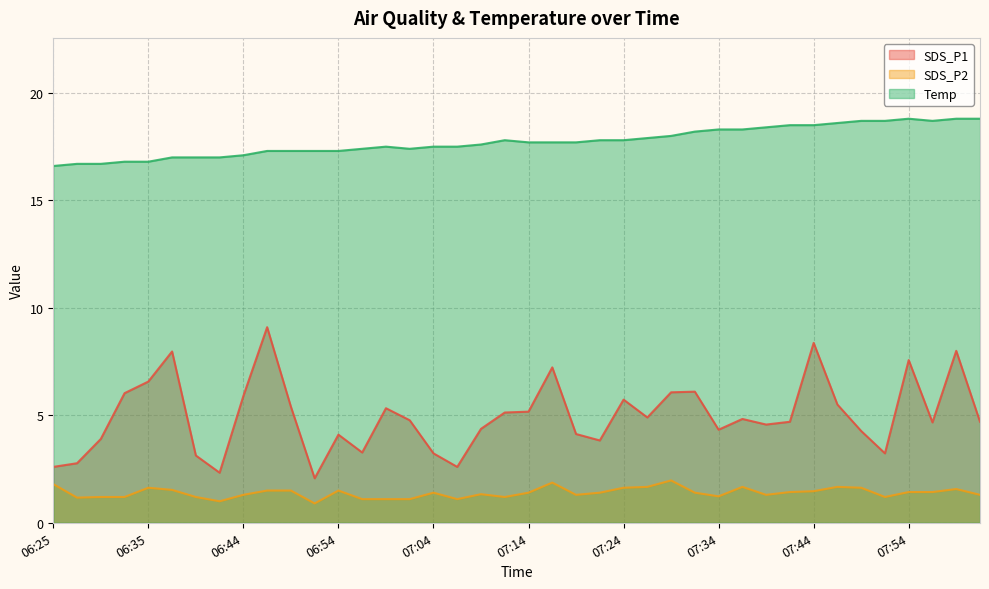

At how many categories does at least one series exceed 14?

40